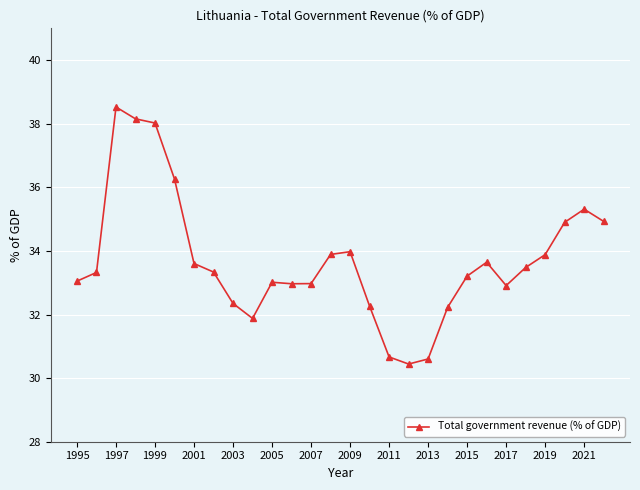

Does the chart display data point markers on the line(s)?

Yes